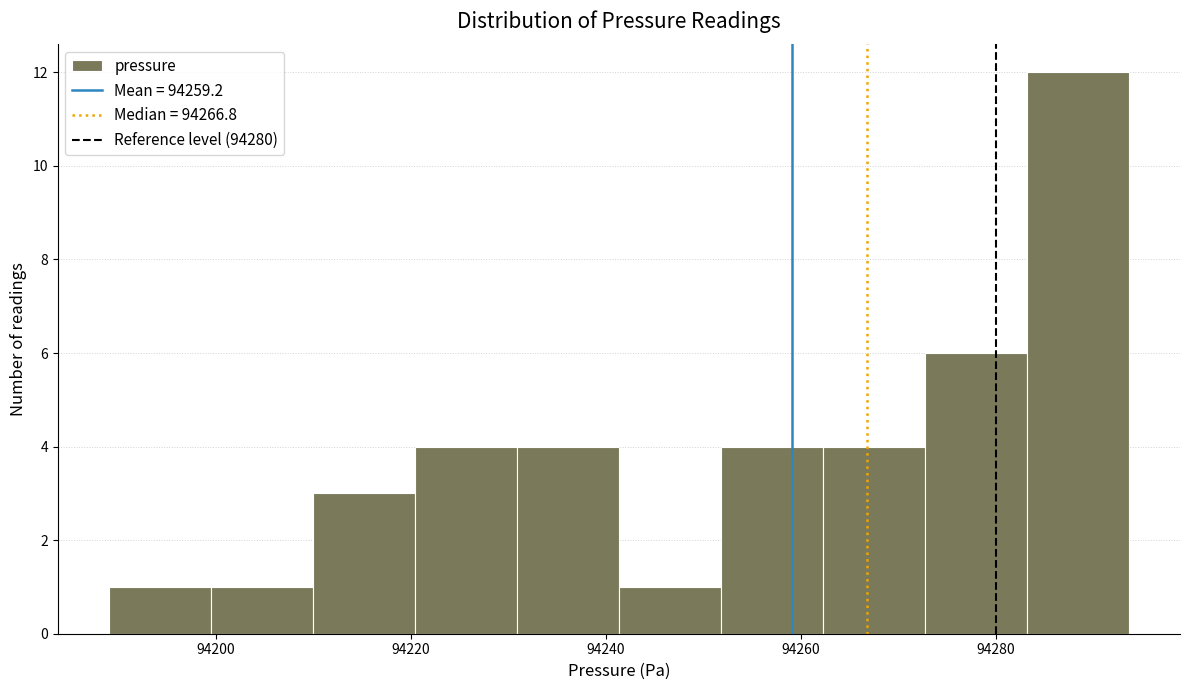

Reading left to right, transcribe this chart: for each bar, give the range it covers on the x-axis and its height. Neither the bar edges nor the heights are printed on the chart, so give them approximately, as read against the axes.

94190 to 94200: 1
94200 to 94210: 1
94210 to 94220: 3
94220 to 94230: 4
94230 to 94242: 4
94242 to 94252: 1
94252 to 94262: 4
94262 to 94272: 4
94272 to 94284: 6
94284 to 94294: 12